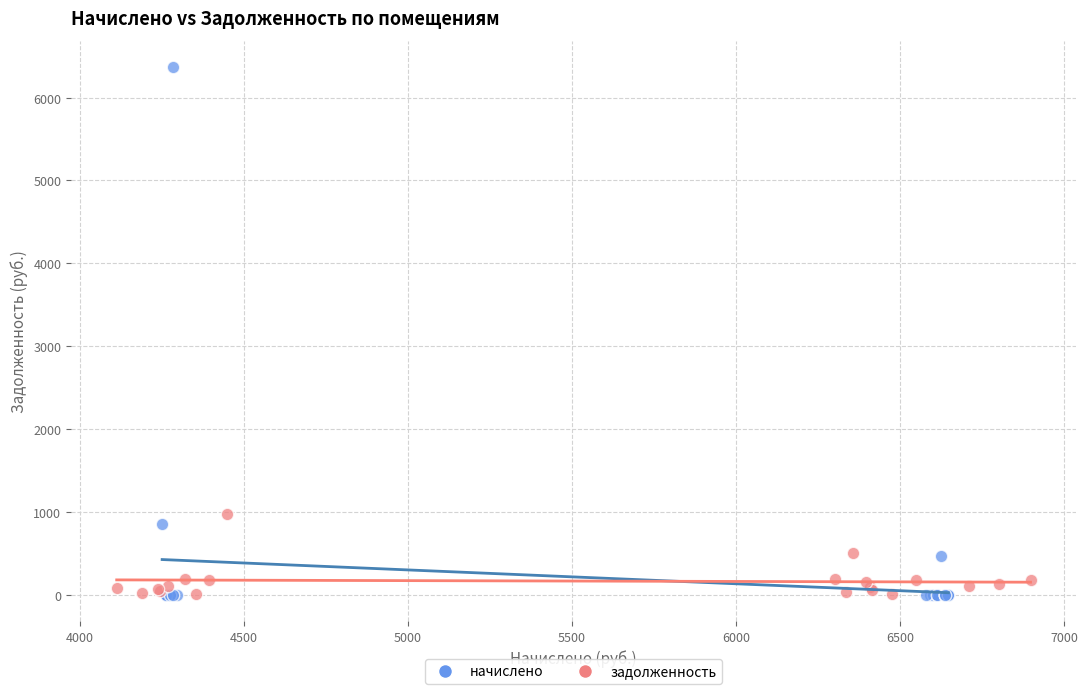

Which series reaches the maximum Y coordinate?

начислено